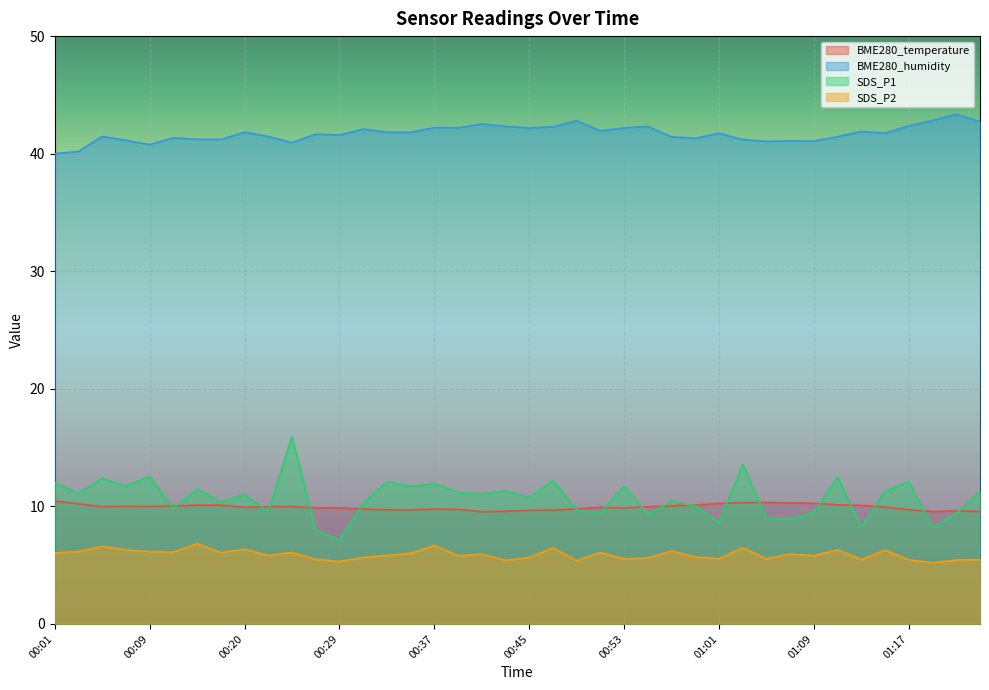

Which series has the largest range (max minus min)?

SDS_P1